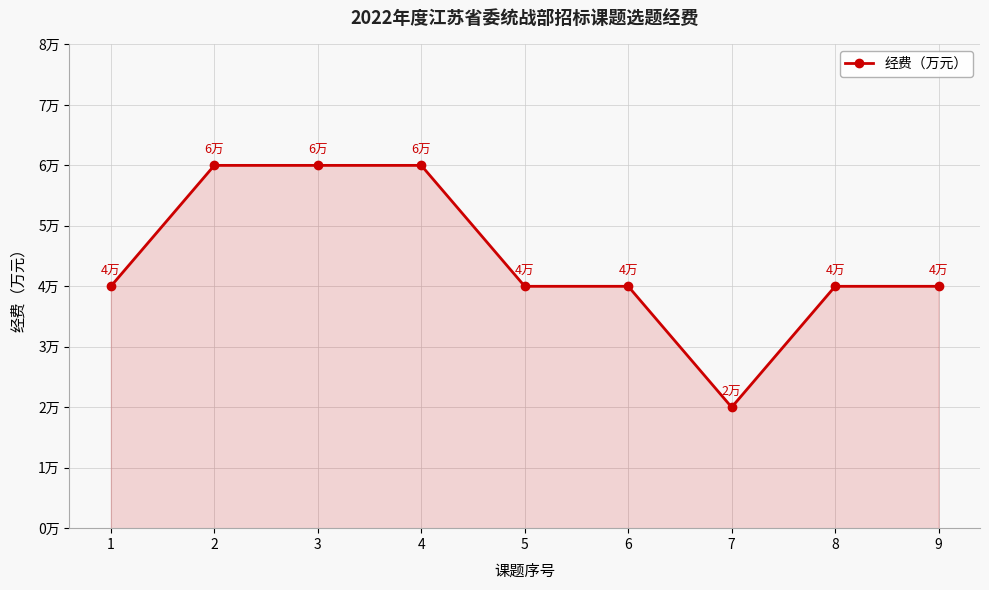

List the labels in order of value, largest first.

2, 3, 4, 1, 5, 6, 8, 9, 7